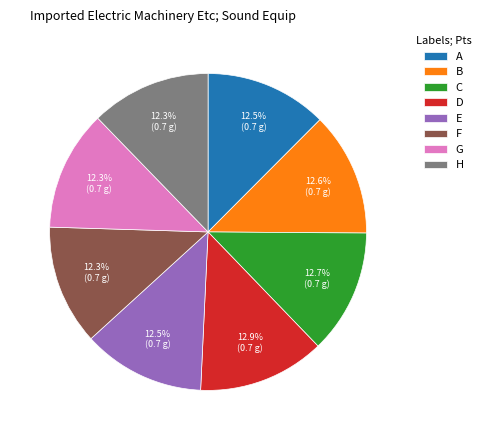

To the nearest percent, what percentage of the pie is F?

12%